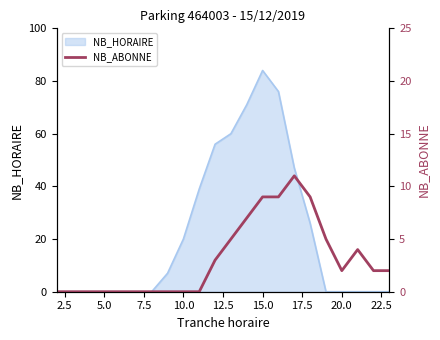

True or false: NB_HORAIRE has a value of 30 at 10.0.

False